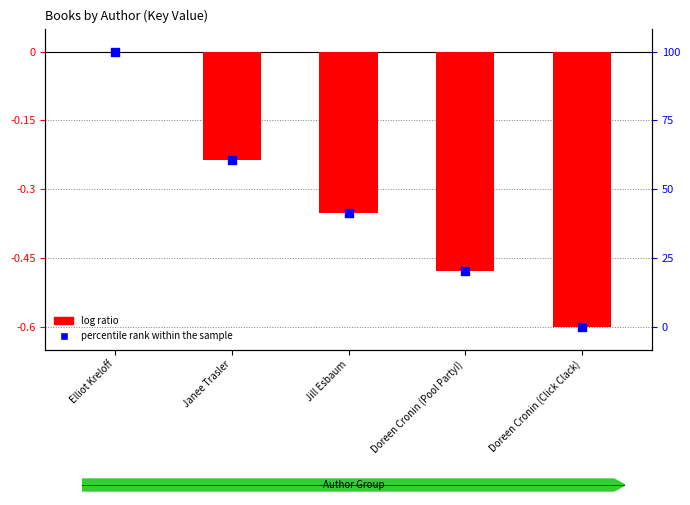

At which category is the sum across all series the highest?

Elliot Kreloff